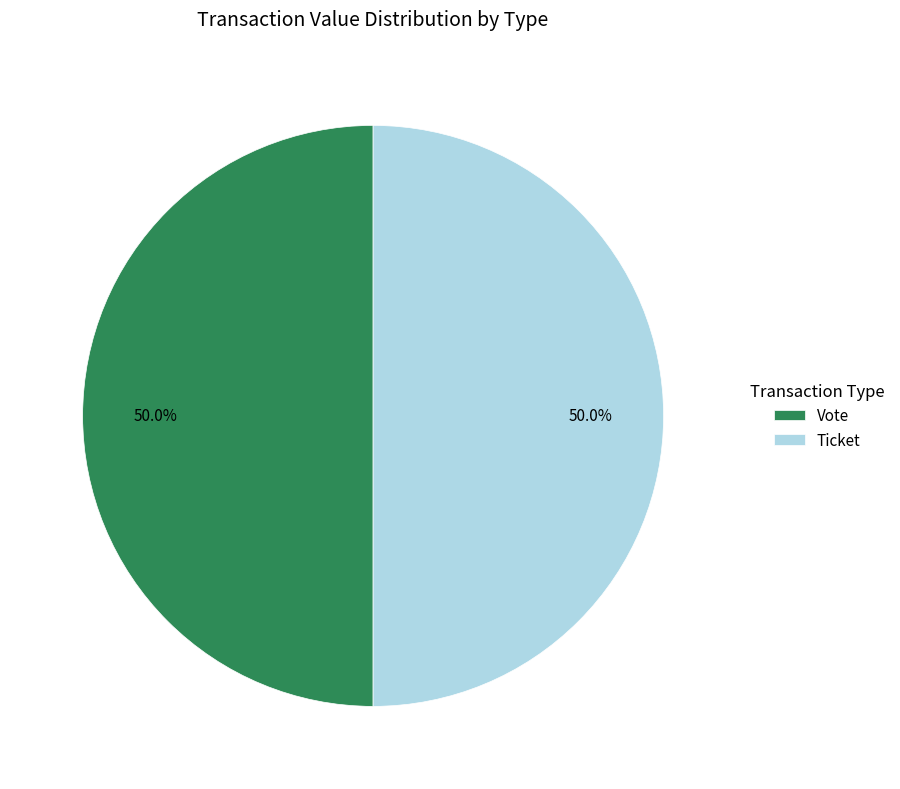

What is the ratio of the value at Vote to the value at Ticket?

1.0